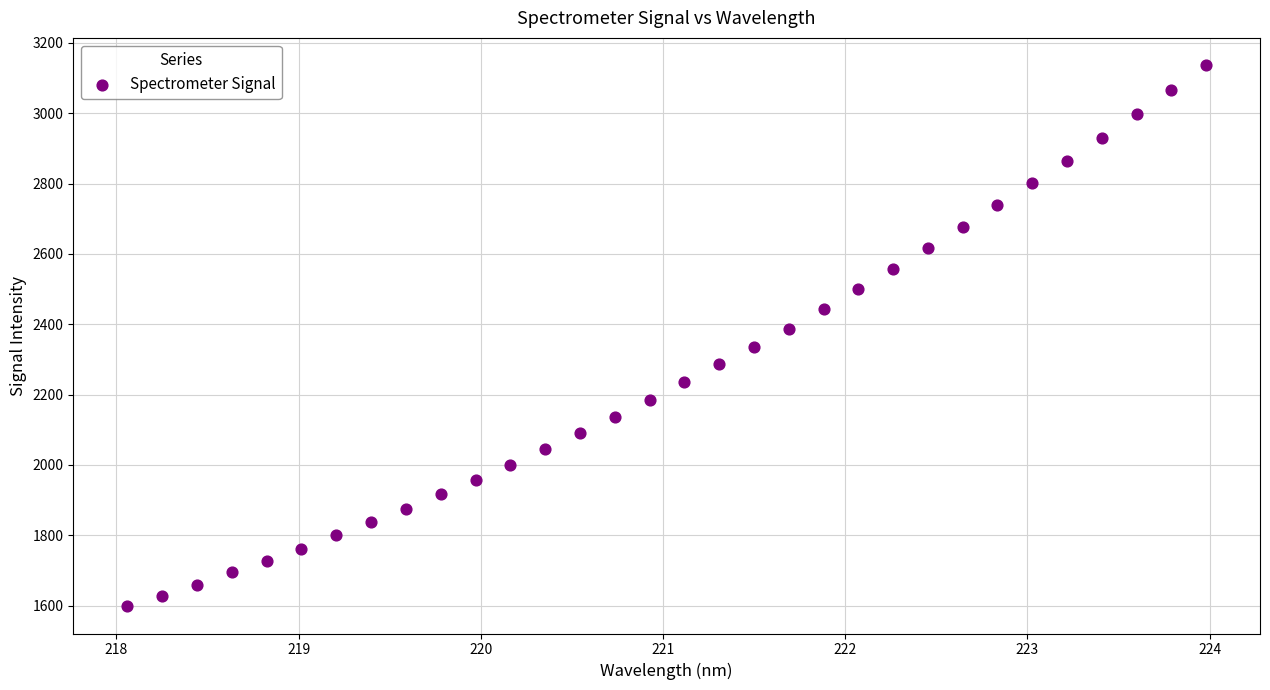

What is the range of Y values (max minus min)?

1539.8